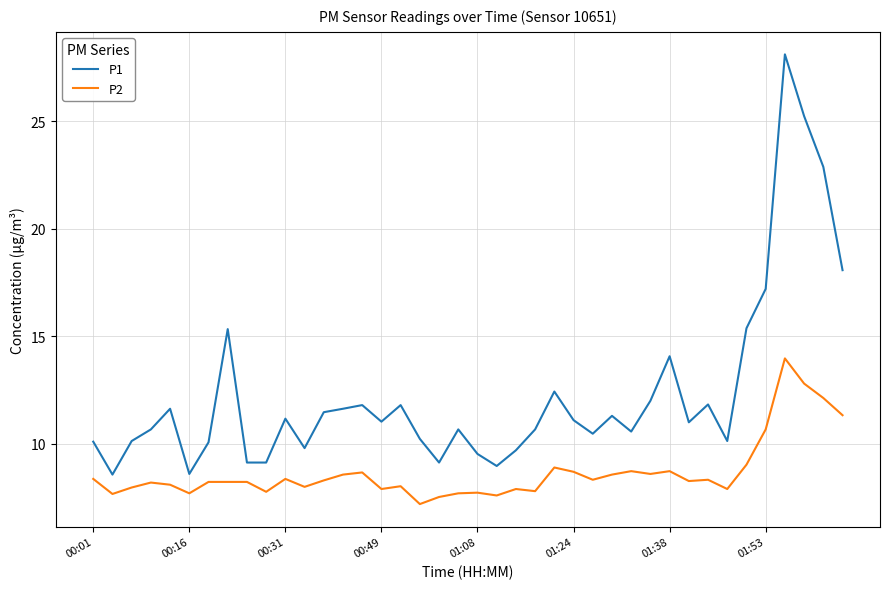

What is the greatest value displayed?

28.1